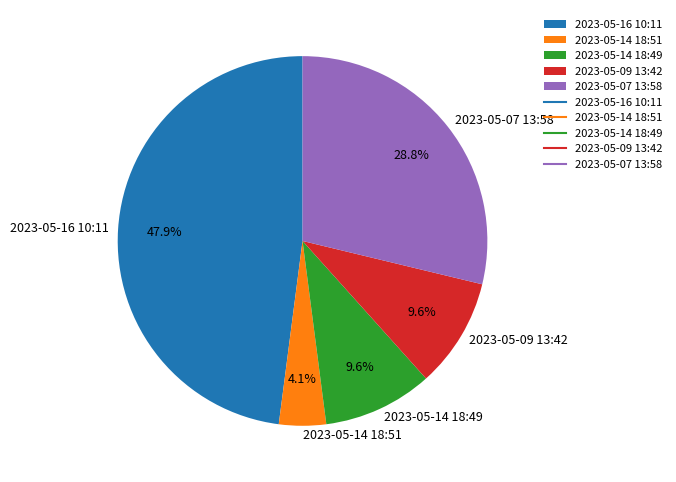

What percentage is the 2023-05-07 13:58 slice, to the nearest percent?

29%